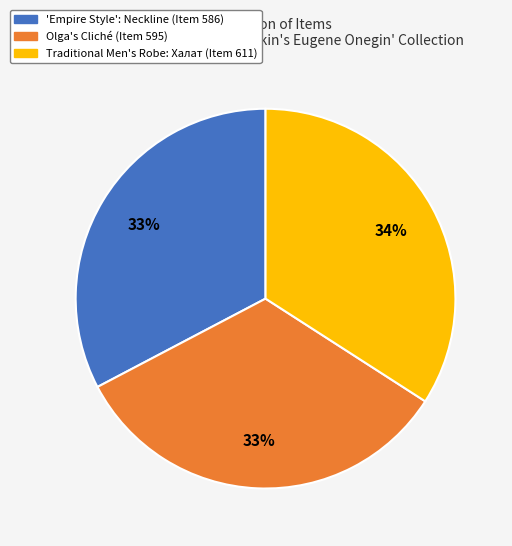

To the nearest percent, what is the combined percentage of Traditional Men's Robe: Халат (Item 611) and 'Empire Style': Neckline (Item 586)?

67%